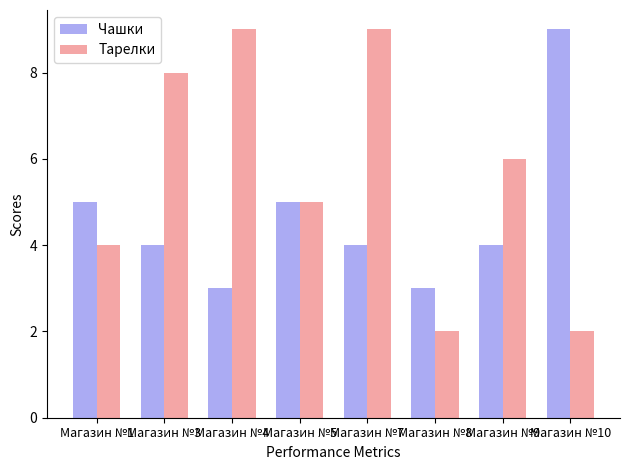

How many Тарелки values are between 4 and 9?

6